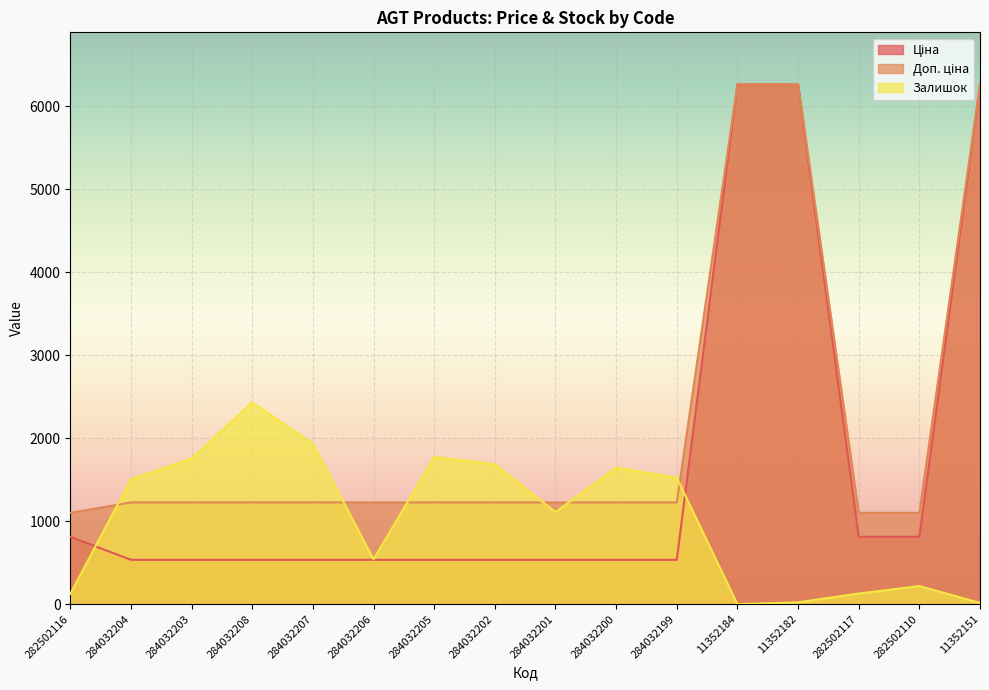

Which series has the largest range (max minus min)?

Ціна